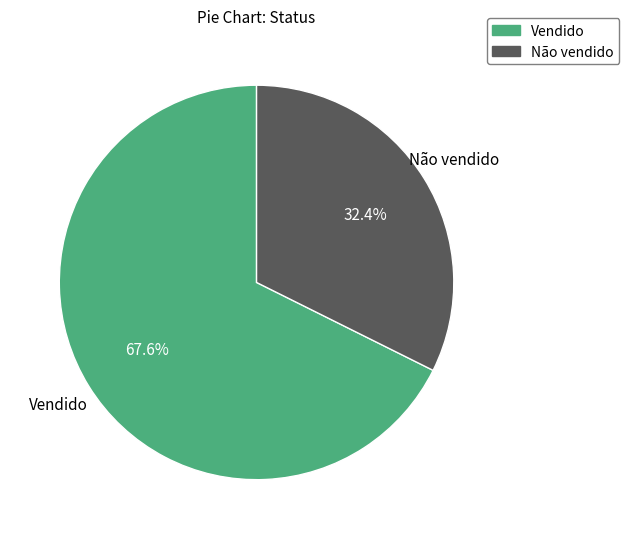

Which category has the smallest portion of the pie?

Não vendido